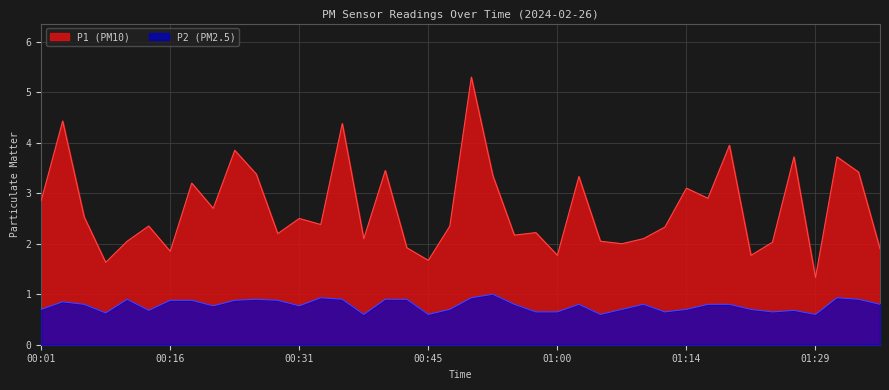

True or false: P1 and P2 cross at least once.

False